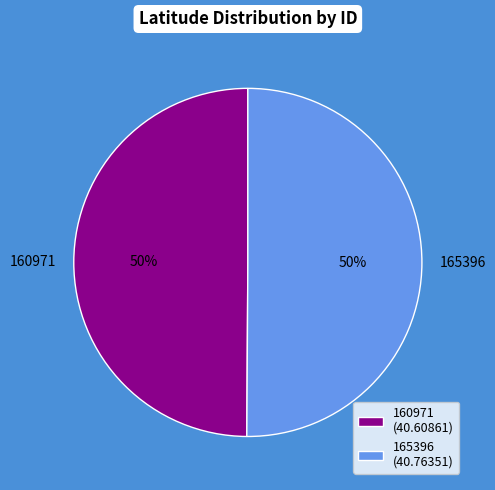

True or false: 165396 accounts for 50% of the total.

True